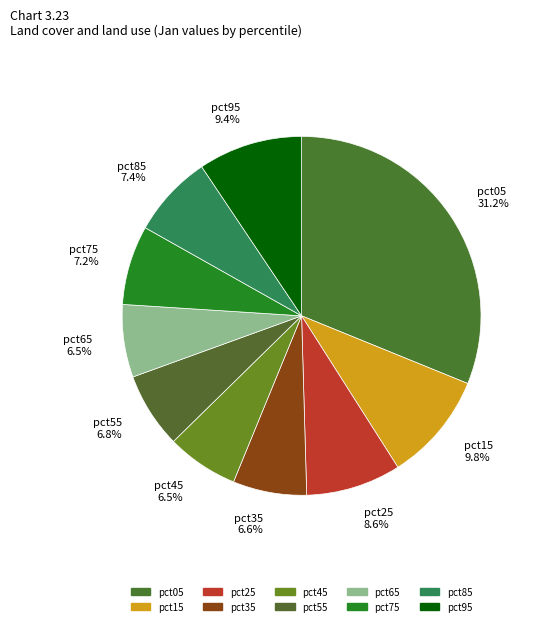

To the nearest percent, what is the difference between the largest and smallest slice percentages?

25%